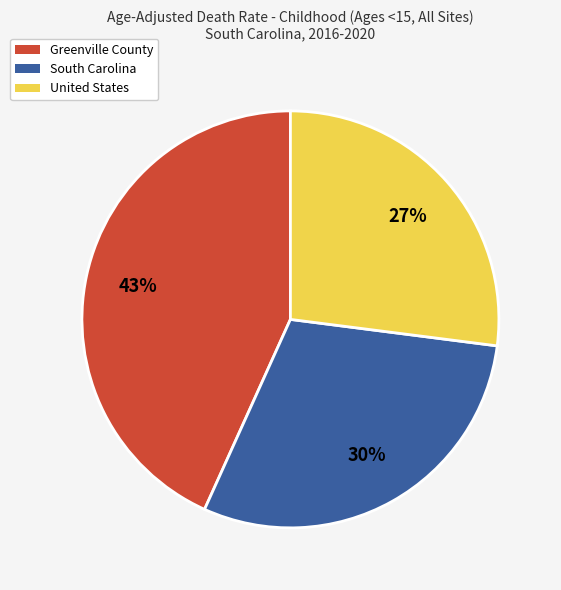

Does any single category account for the majority?

No